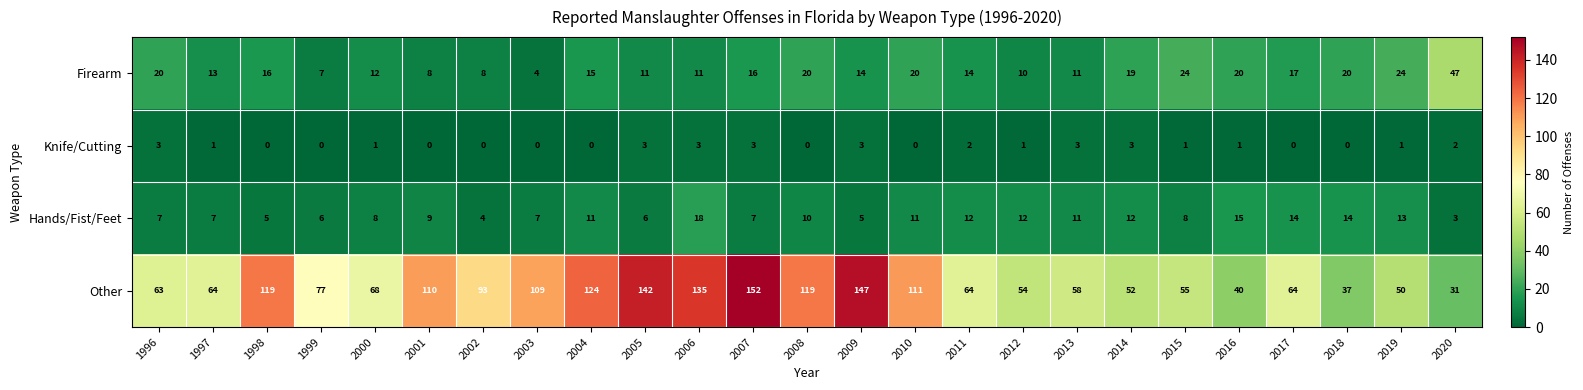

Is it true that Hands/Fist/Feet equals 11 at 2013?

True